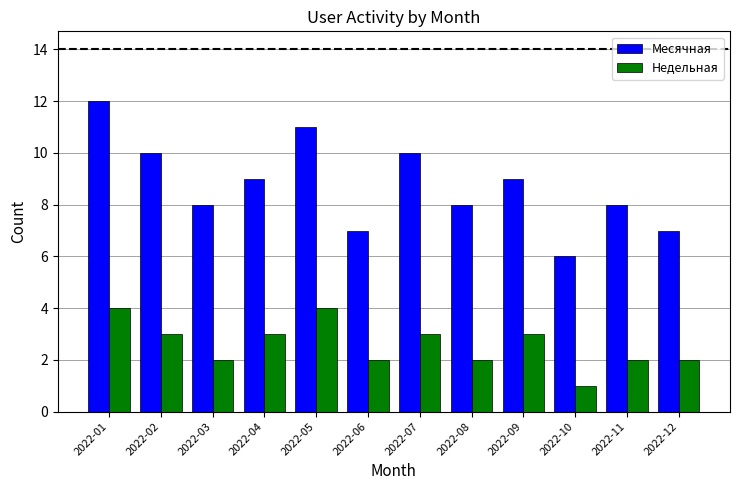

What is the difference between the second highest and second lowest values in the Недельная series?

2